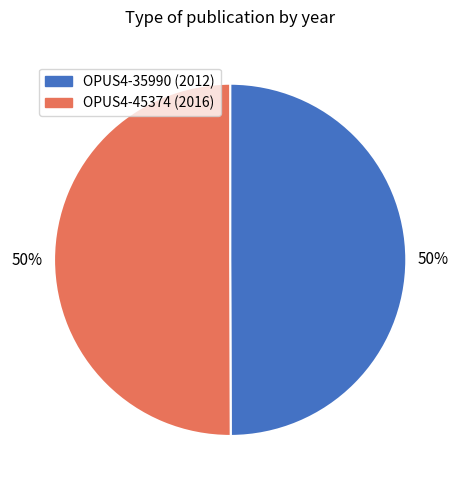

How many segments does this pie chart have?

2